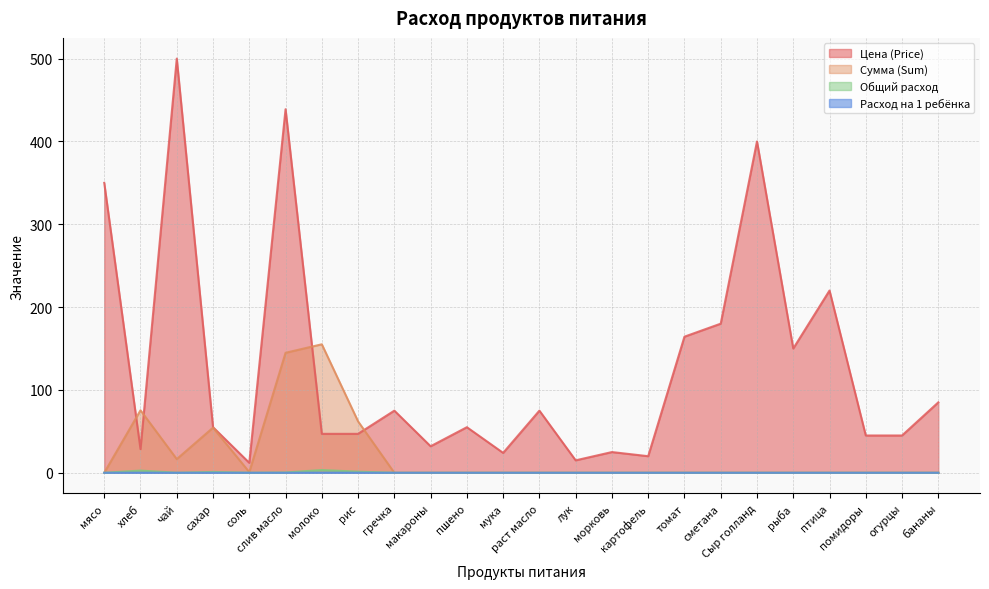

List the labels in order of Расход на 1 ребёнка value, largest first.

молоко, хлеб, рис, сахар, слив масло, соль, чай, мясо, гречка, макароны, пшено, мука, раст масло, лук, морковь, картофель, томат, сметана, Сыр голланд, рыба, птица, помидоры, огурцы, бананы